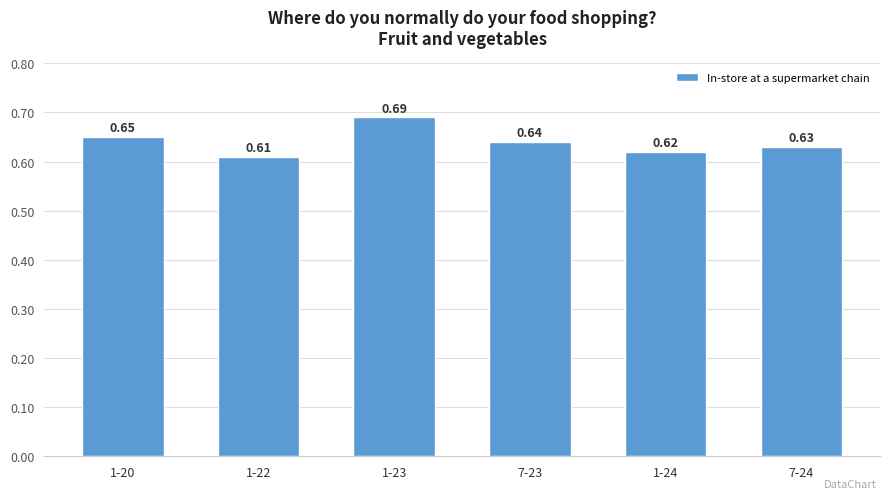

Which has a higher value, 1-20 or 1-23?

1-23